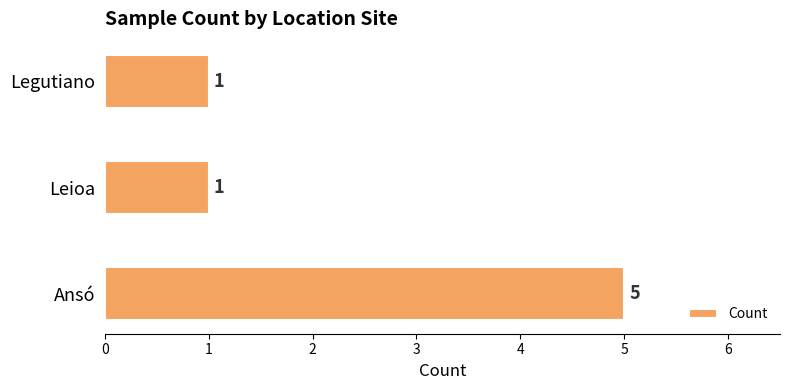

How many categories are shown in the chart?

3